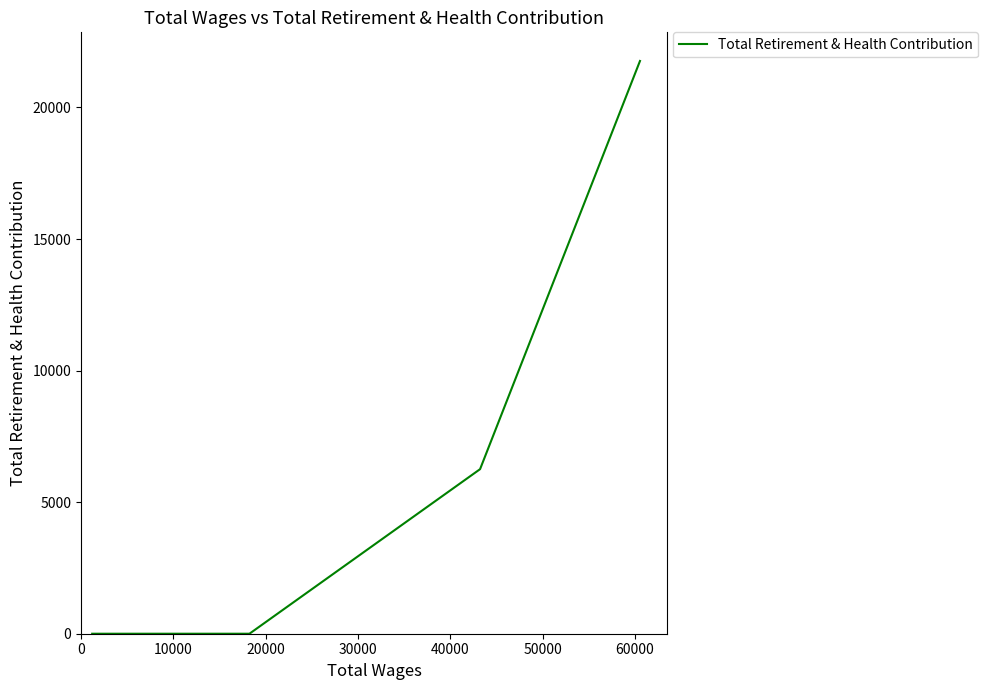

What is the greatest value displayed?

21767